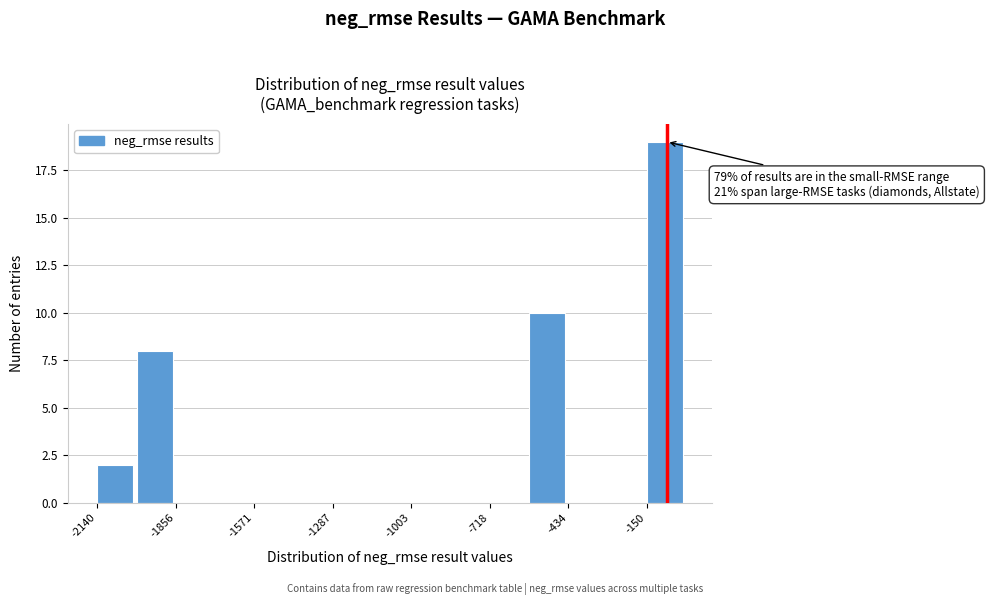

Read against the x-axis, roughly where is the centre of the tallest bar?

-100